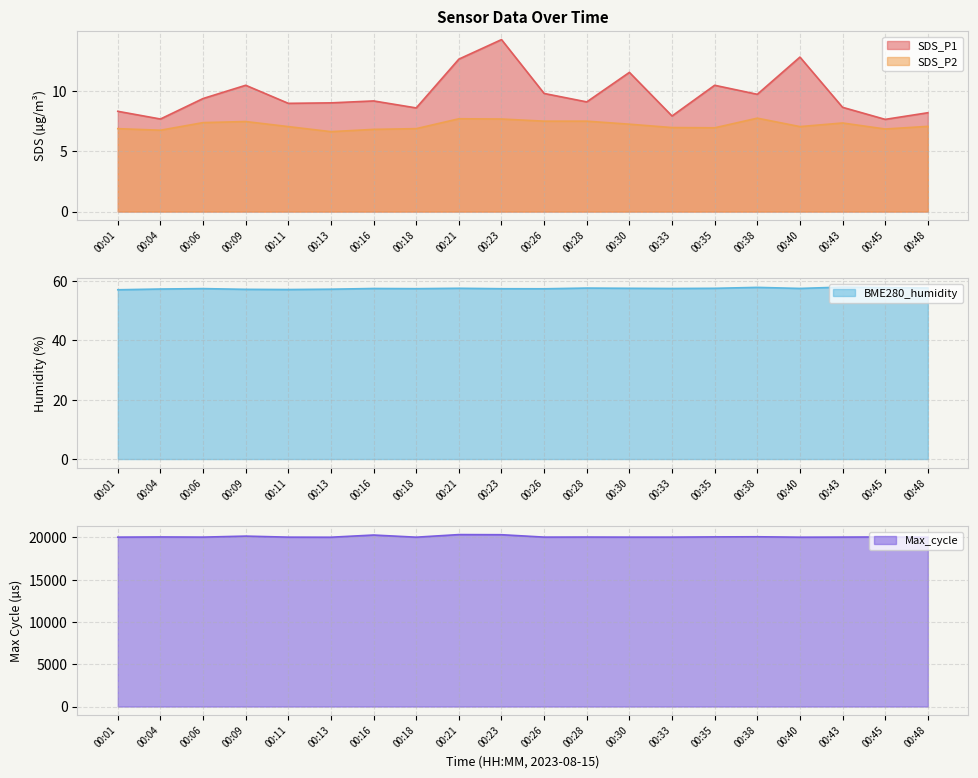

Does the chart display data point markers on the line(s)?

No